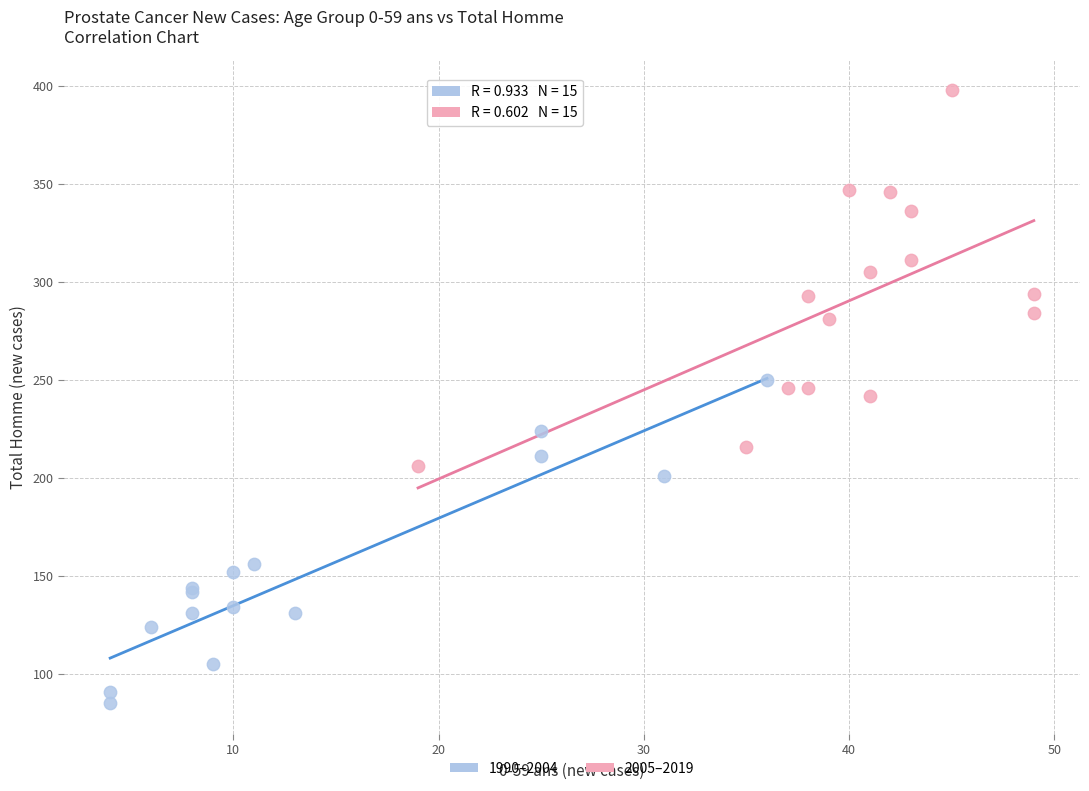

Which series reaches the maximum Y coordinate?

2005–2019